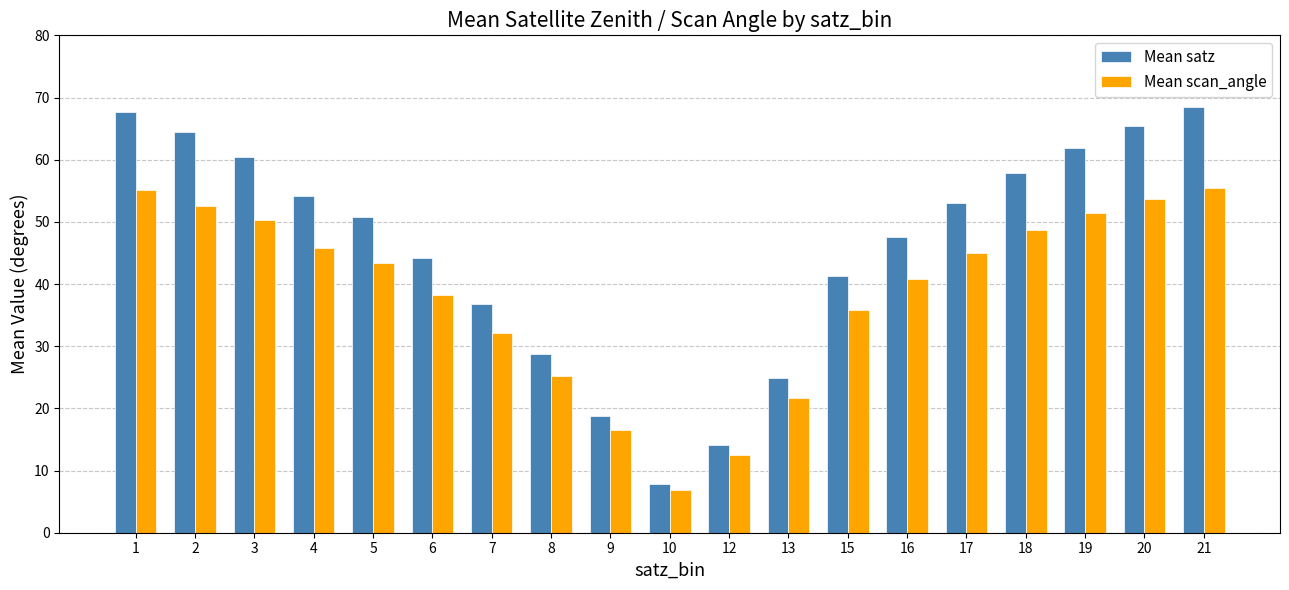

Where is Mean scan_angle nearest to the value 31?

7